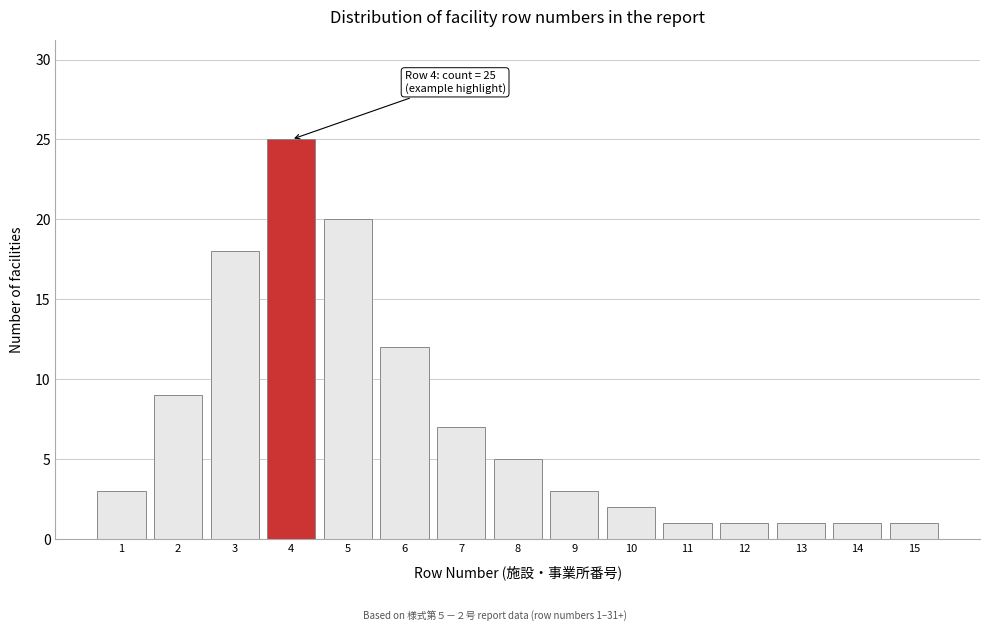

Reading left to right, list all the values displayed in this chart.

1=3	2=9	3=18	4=25	5=20	6=12	7=7	8=5	9=3	10=2	11=1	12=1	13=1	14=1	15=1